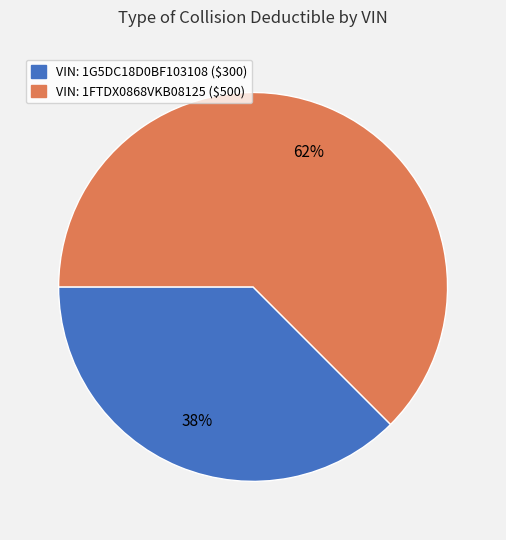

Is there any slice that represents more than half of the pie?

Yes